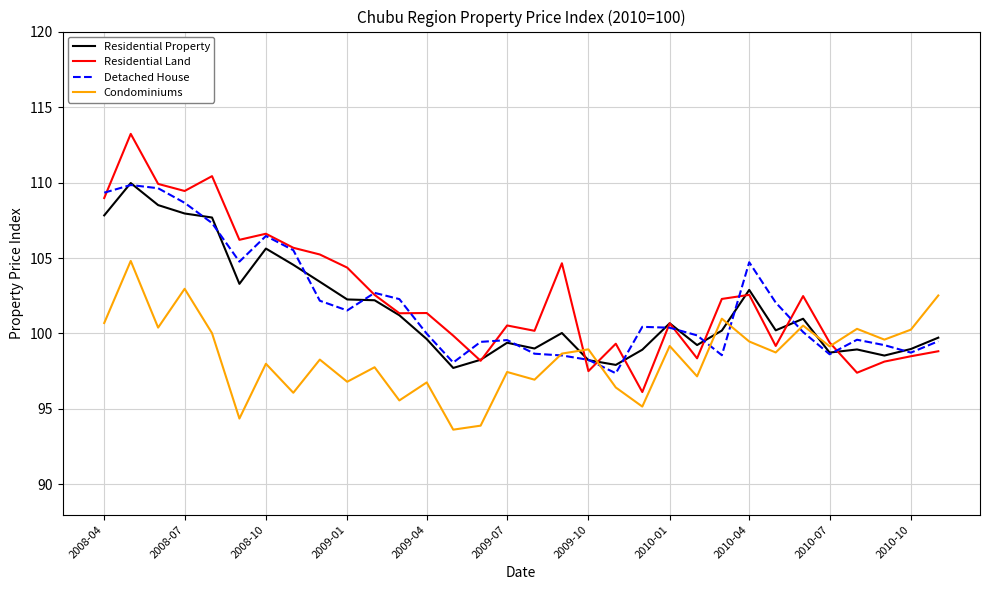

Which series ends up on top after the final intersection of Condominiums and Residential Property?

Condominiums